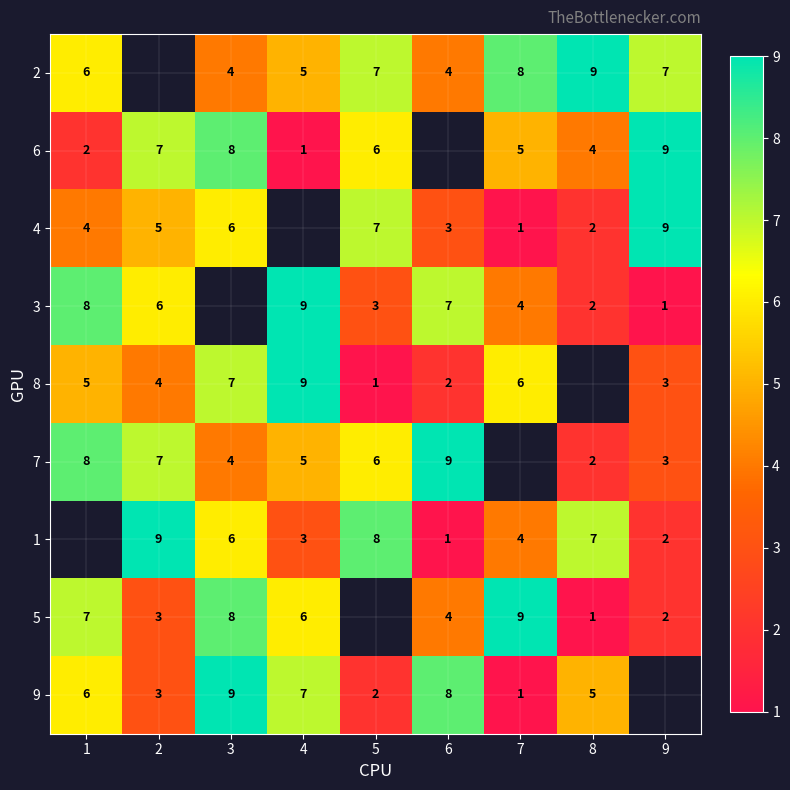

What is the sum of the 8 values at 2 and 3?

11